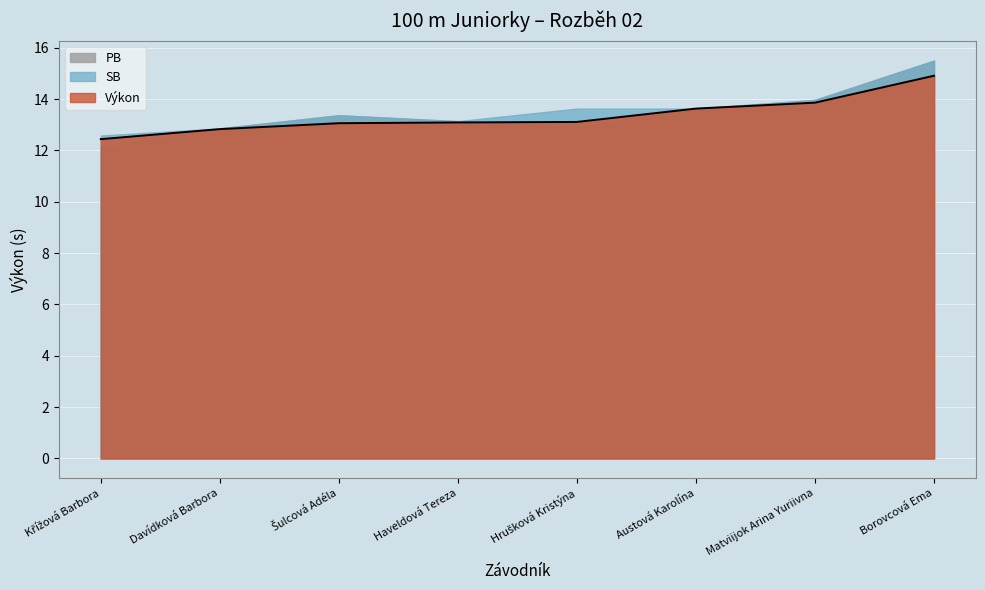

True or false: PB has more than 2 interior local peaks.

False